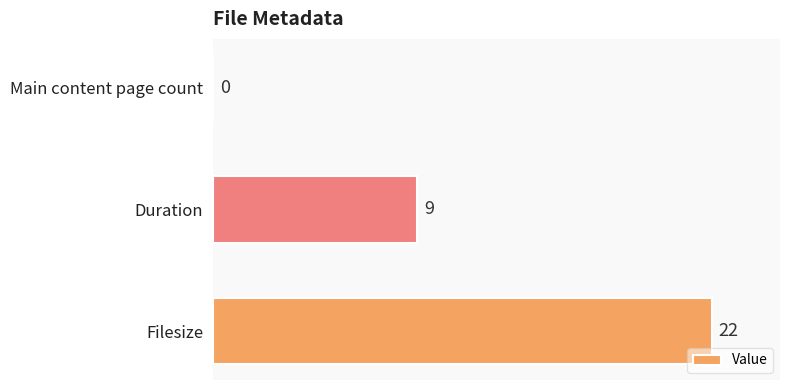

Reading top to bottom, what are all the values shown in this chart?

Main content page count=0	Duration=9	Filesize=22